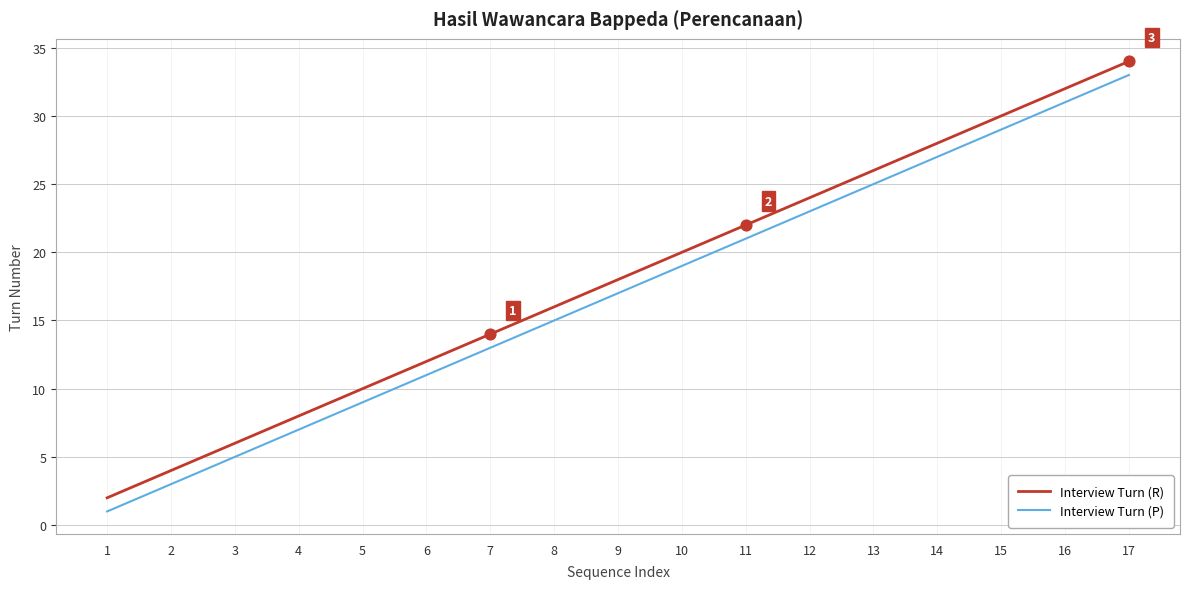

What is the total value across all series at 7?

27